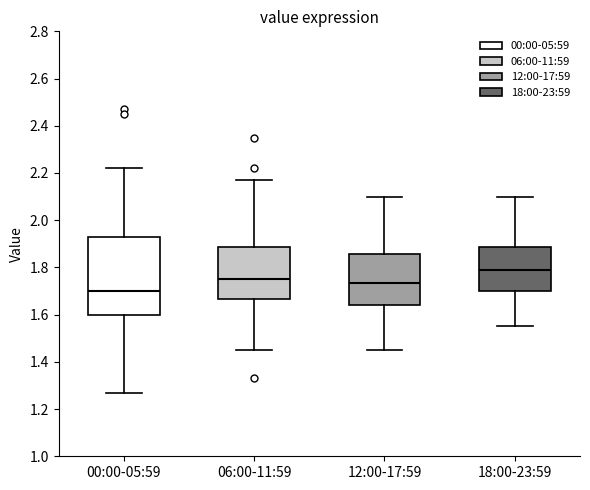

Reading left to right, transcribe this box plot: for each box, give where its median line is, the range the box spans, and where its two whiskers end, as read against the y-axis. The values are not printed on the chart, so give them approximately, as read against the axis.

00:00-05:59: median 1.70, box 1.60 to 1.92, whiskers 1.28 to 2.22
06:00-11:59: median 1.76, box 1.66 to 1.88, whiskers 1.46 to 2.18
12:00-17:59: median 1.74, box 1.64 to 1.86, whiskers 1.46 to 2.10
18:00-23:59: median 1.80, box 1.70 to 1.88, whiskers 1.56 to 2.10